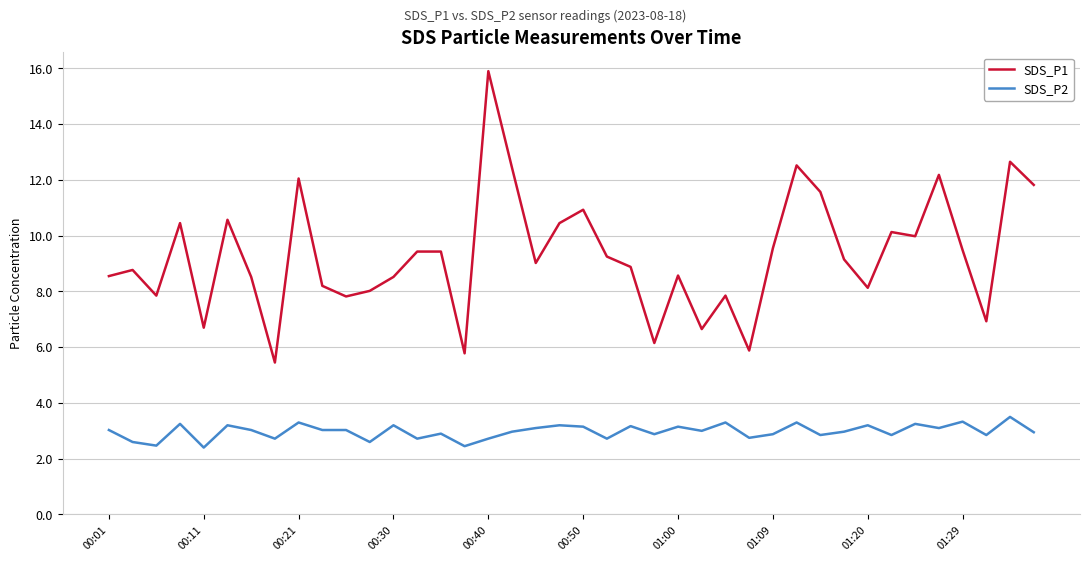

What is the smallest value displayed?

2.4